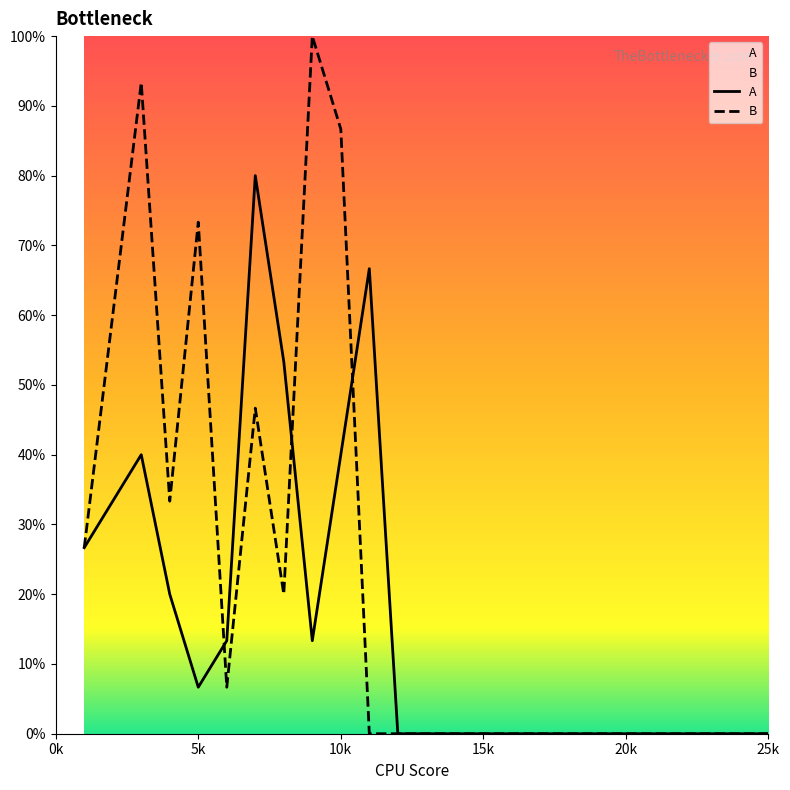

Between 2 and 8, which series saw the biggest shift?

B